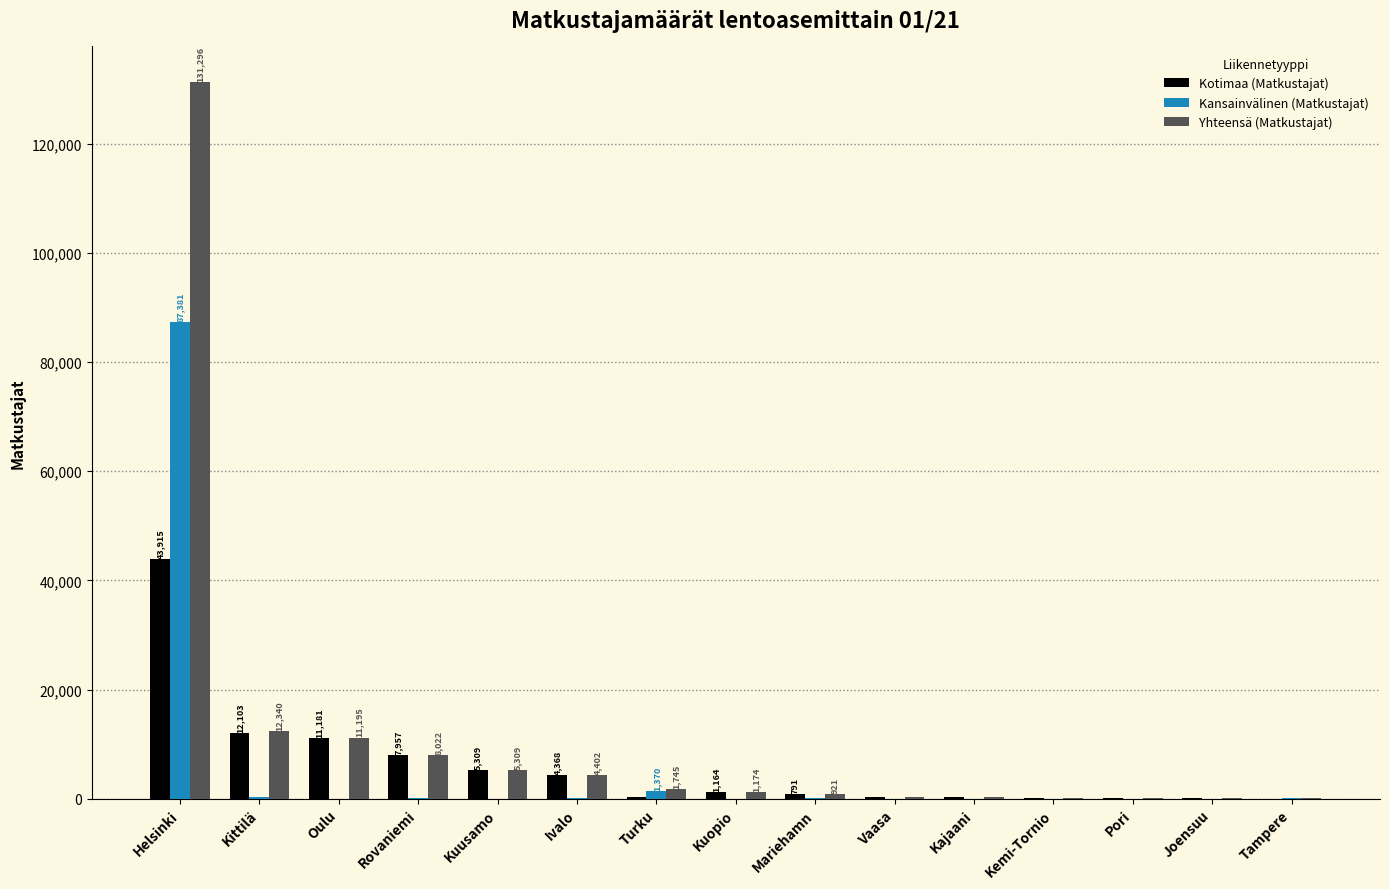

At which label does Kansainvälinen (Matkustajat) reach its peak?

Helsinki